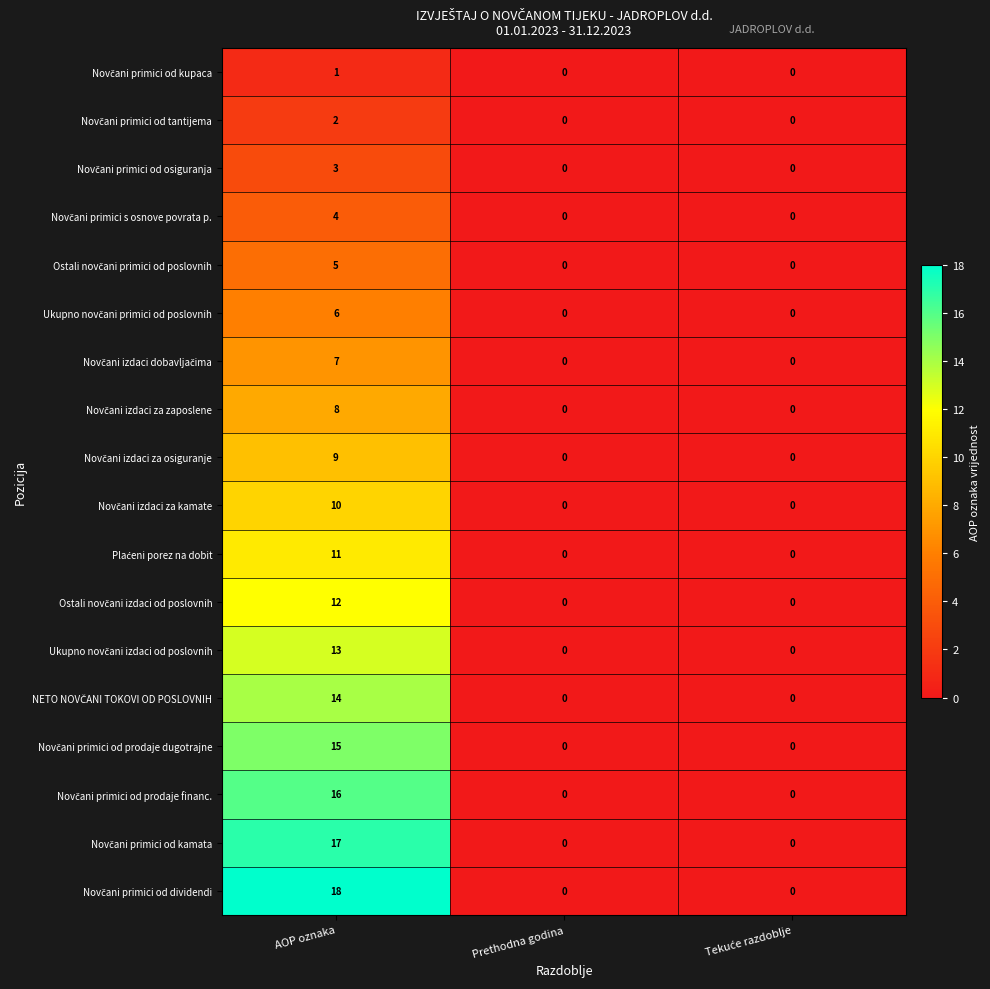

At which category is the sum across all series the highest?

AOP oznaka